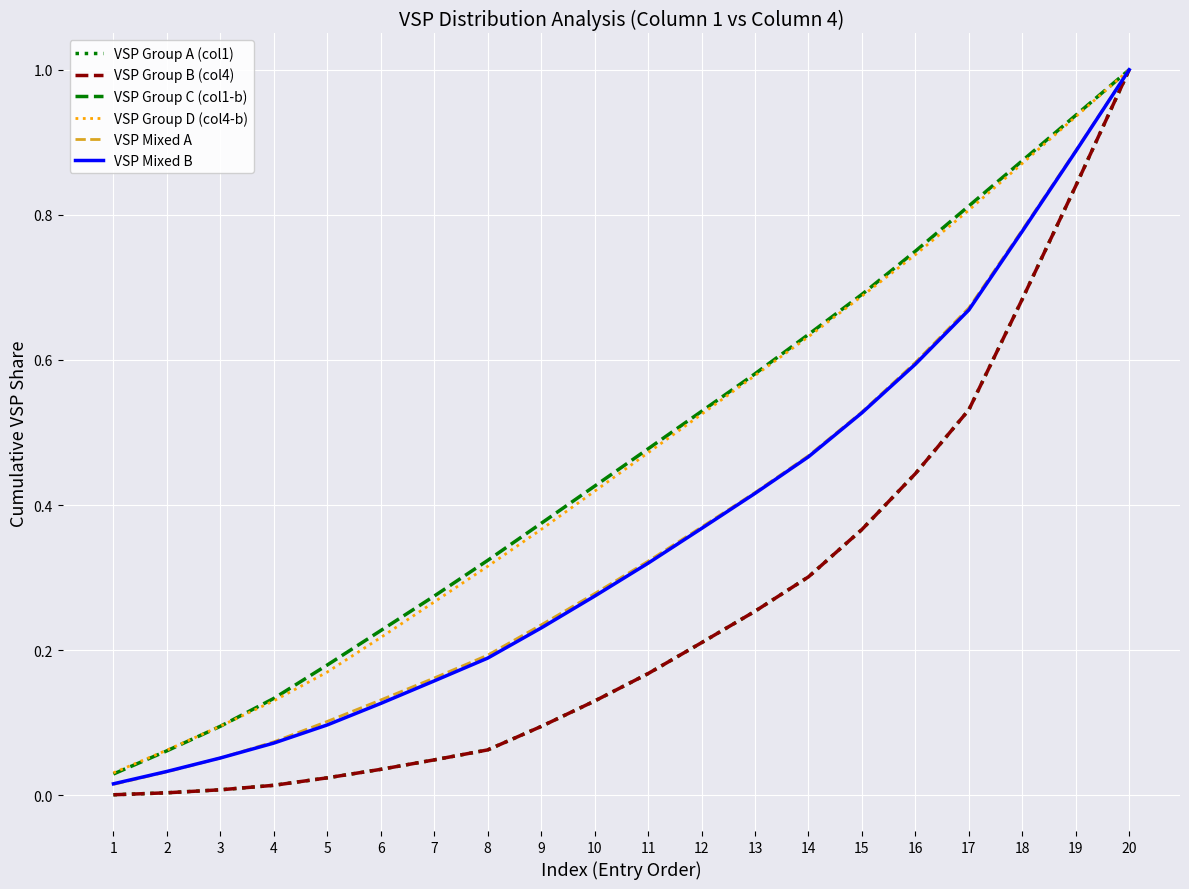

Does the chart display data point markers on the line(s)?

No